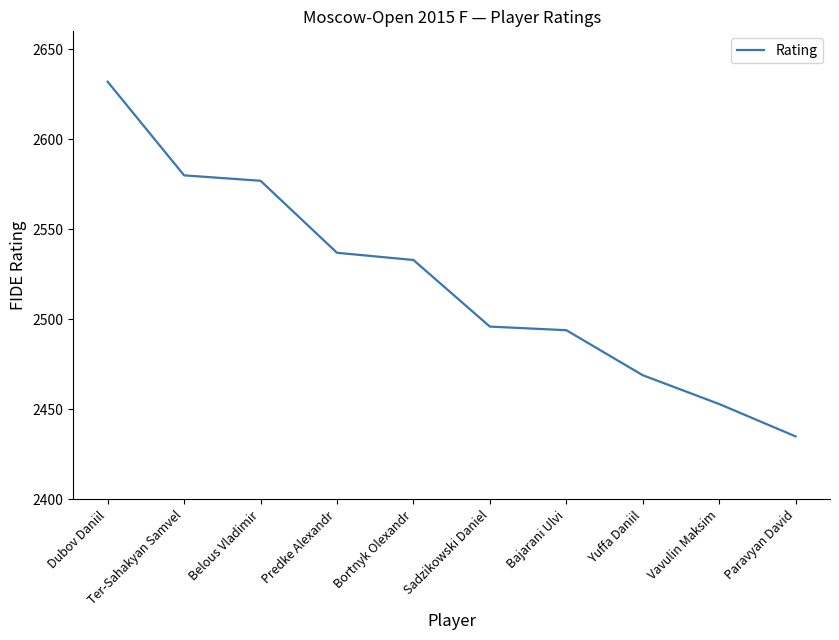

What is the difference between the maximum and minimum values?

197